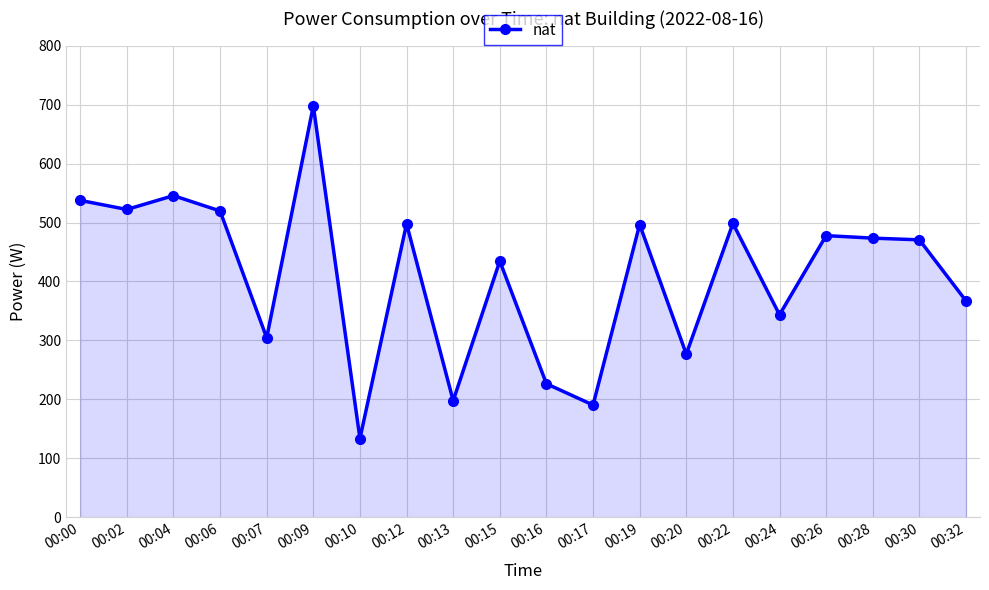

The chart shows a value of 226.7 at 00:16. True or false?

True